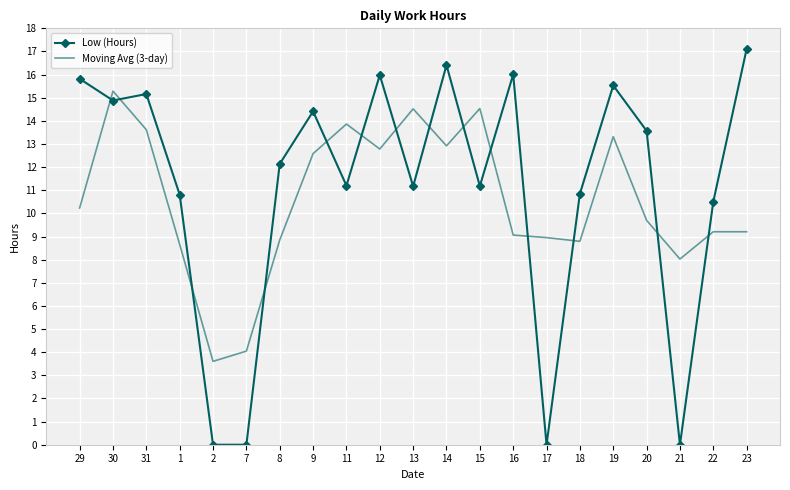

After their last crossing, which series has the higher values: Low (Hours) or Moving Avg (3-day)?

Low (Hours)